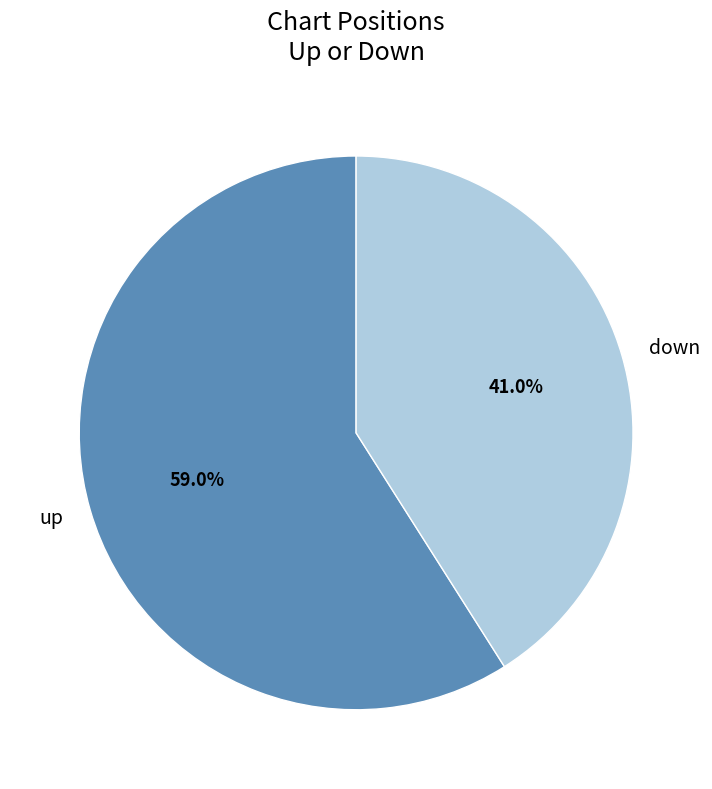

Rank the categories by value from lowest to highest.

down, up